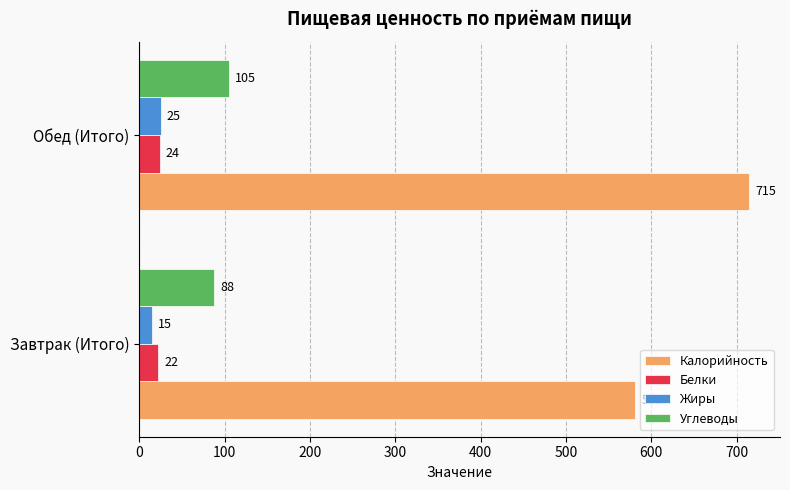

The Белки series shows 22 at Завтрак (Итого). True or false?

True